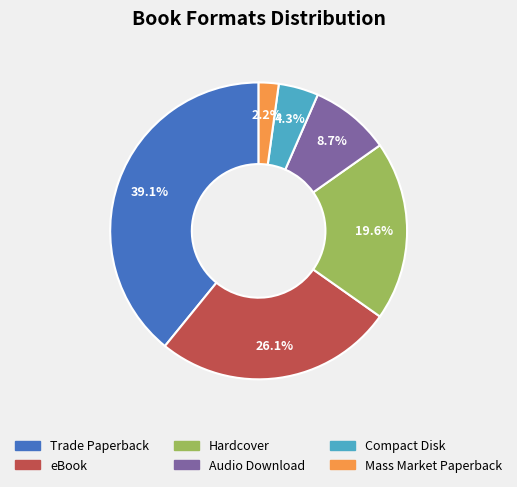

How many slices are in this pie chart?

6